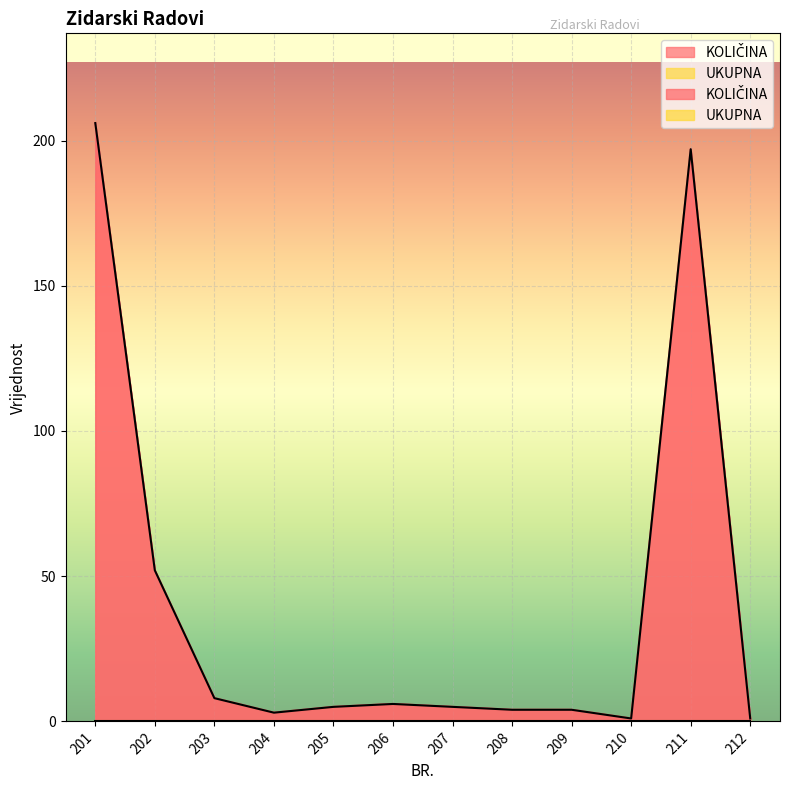

Between 204 and 210, which is larger?

204